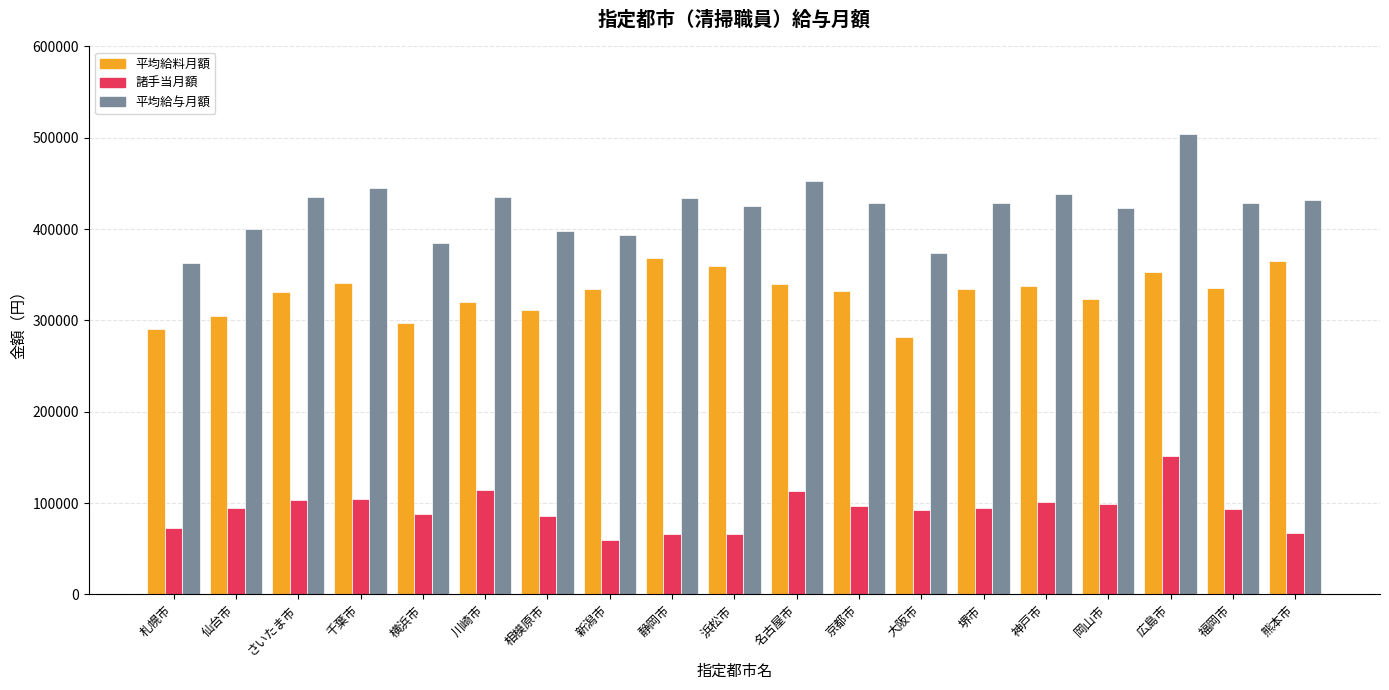

What value does the 平均給与月額 series have at 広島市?

504130